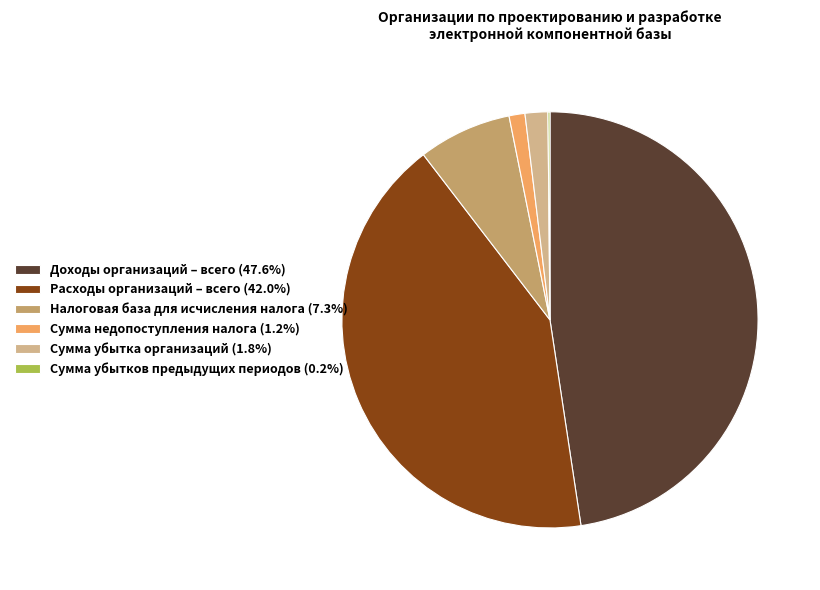

Is Доходы организаций – всего (47.6%) the majority of the pie?

No